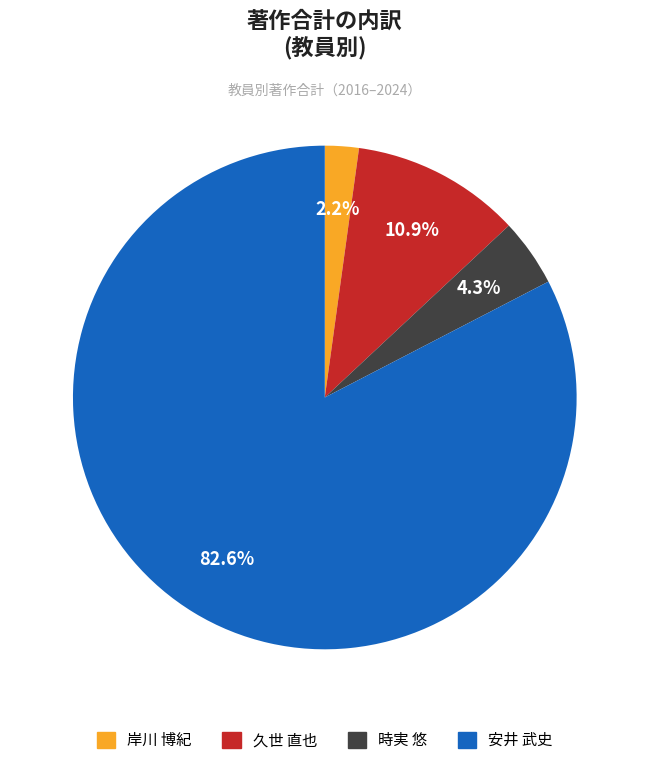

True or false: 安井 武史 accounts for 88% of the total.

False